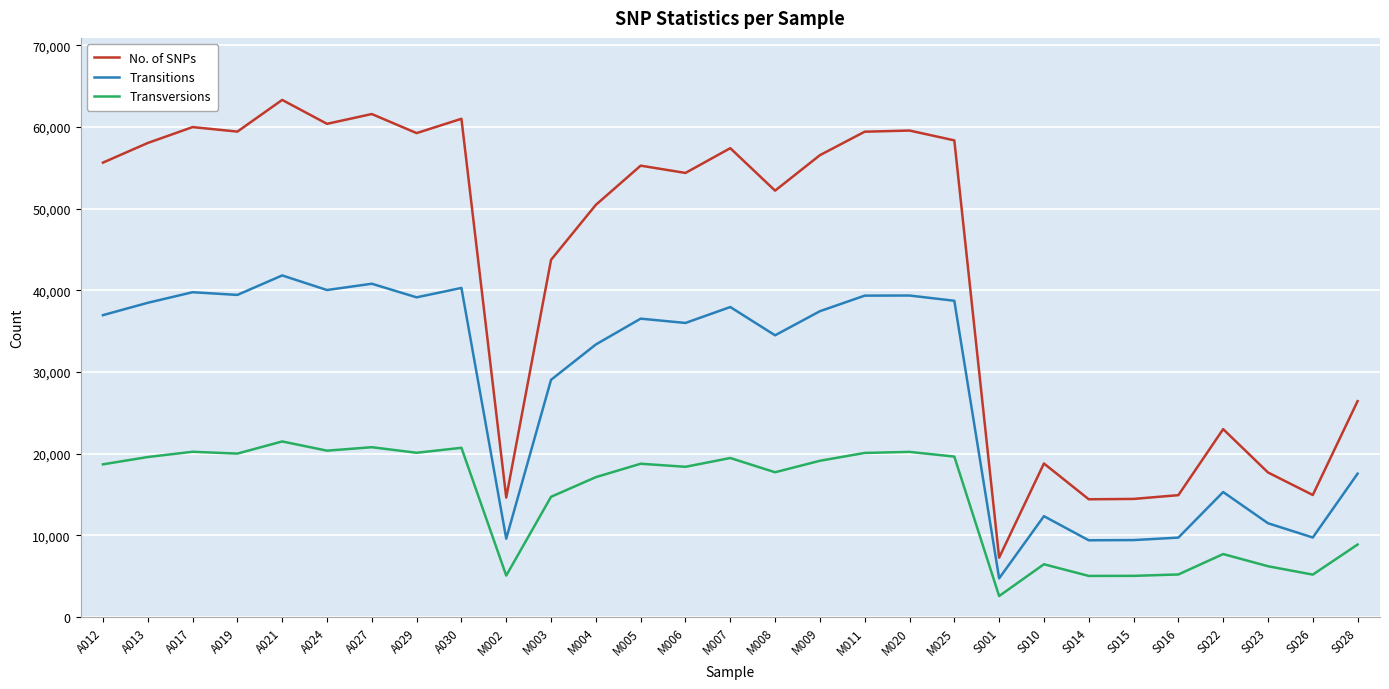

True or false: Transitions and Transversions cross at least once.

False